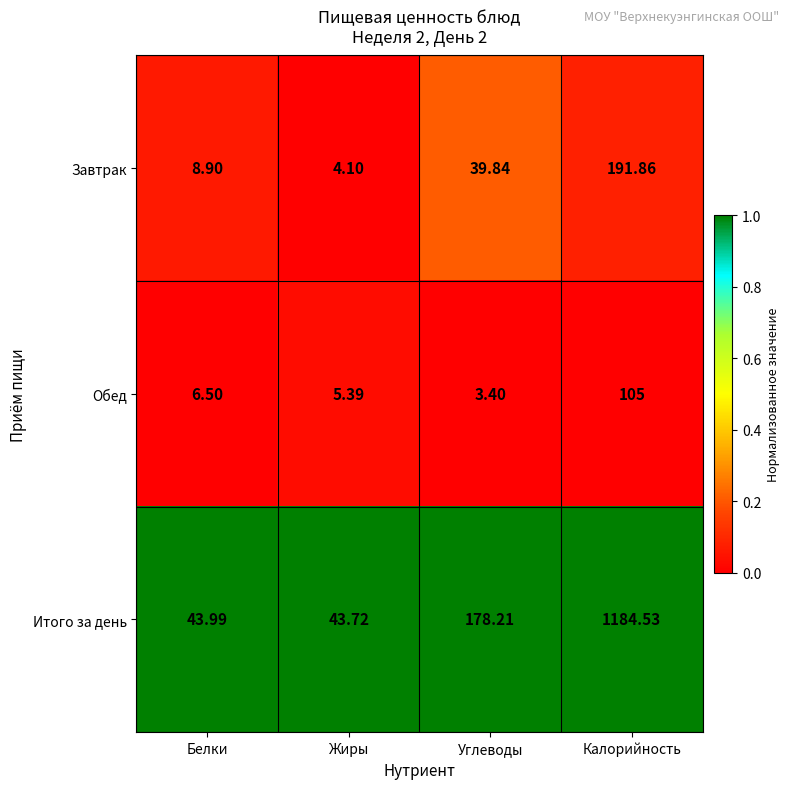

Which series changed the most between Белки and Жиры?

Завтрак